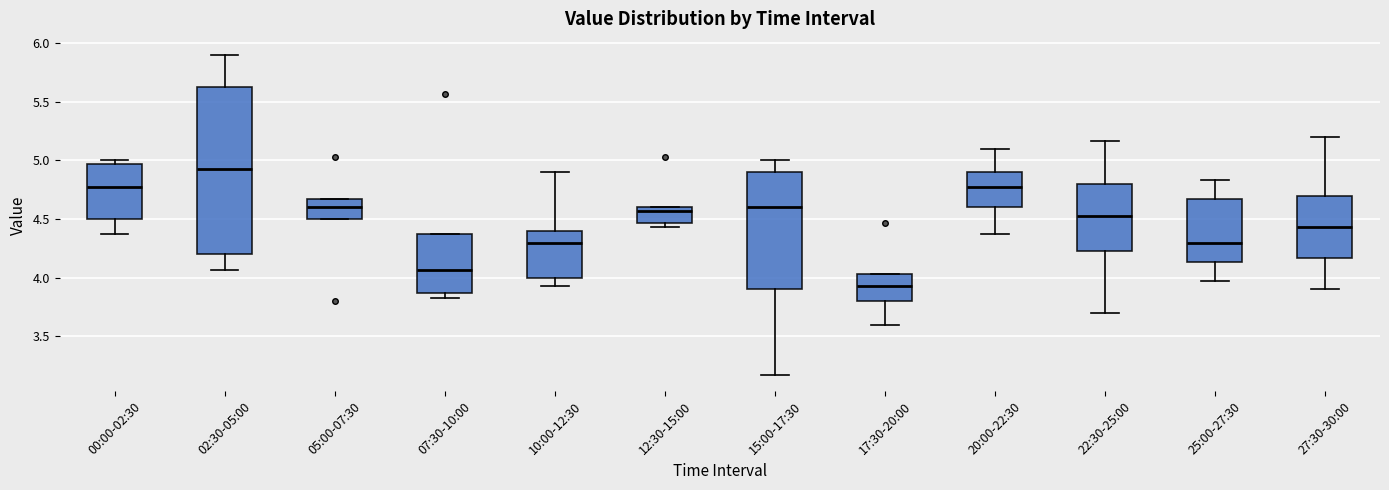

Which box is the tallest, from its lower edge to its upper edge?

02:30-05:00